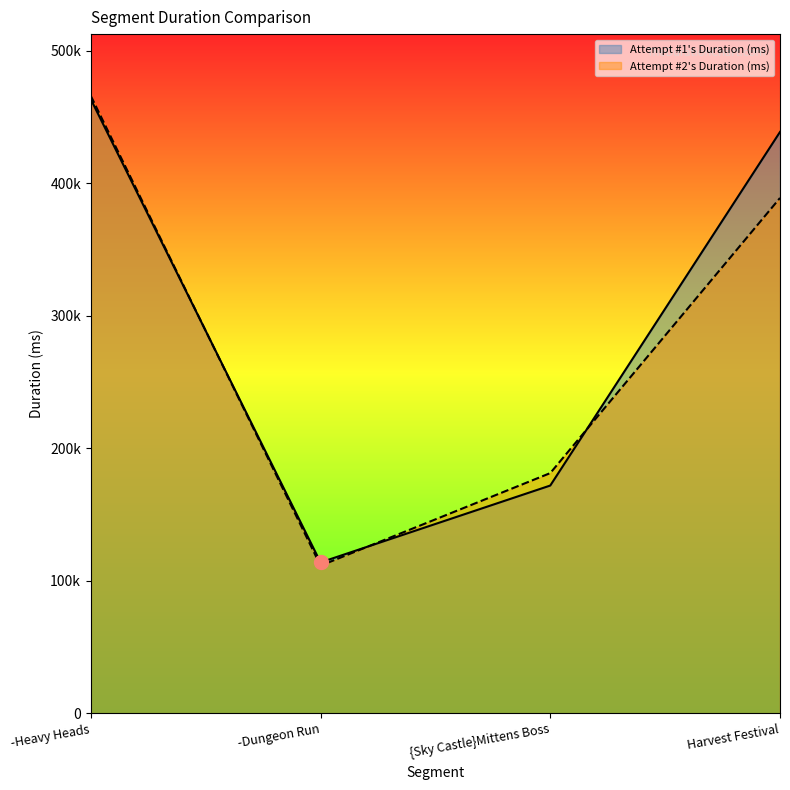

At which label does Attempt #2's Duration (ms) first exceed 388874?

-Heavy Heads